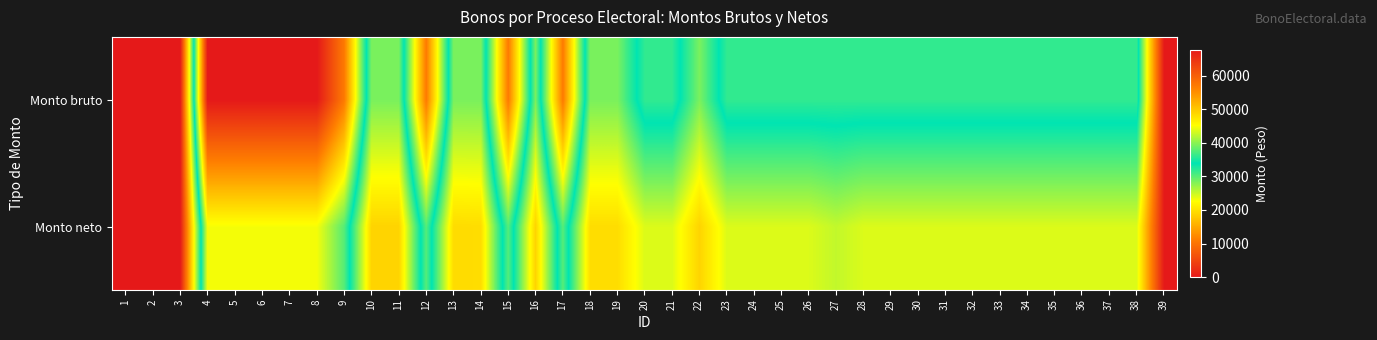

Between 26 and 30, which is larger?

26